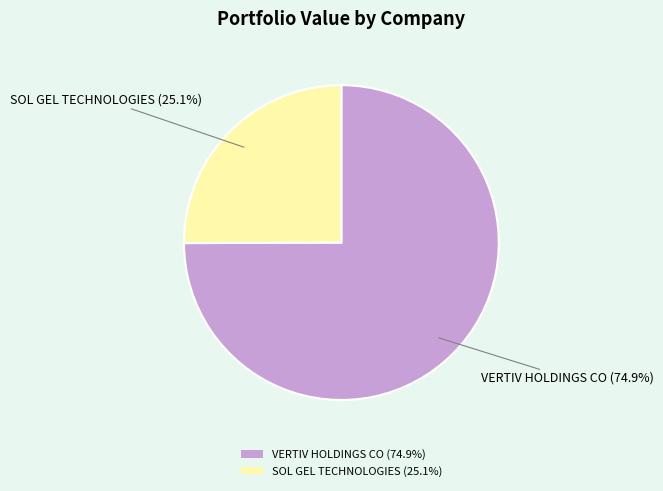

Is it true that VERTIV HOLDINGS CO is 67% of the pie?

False